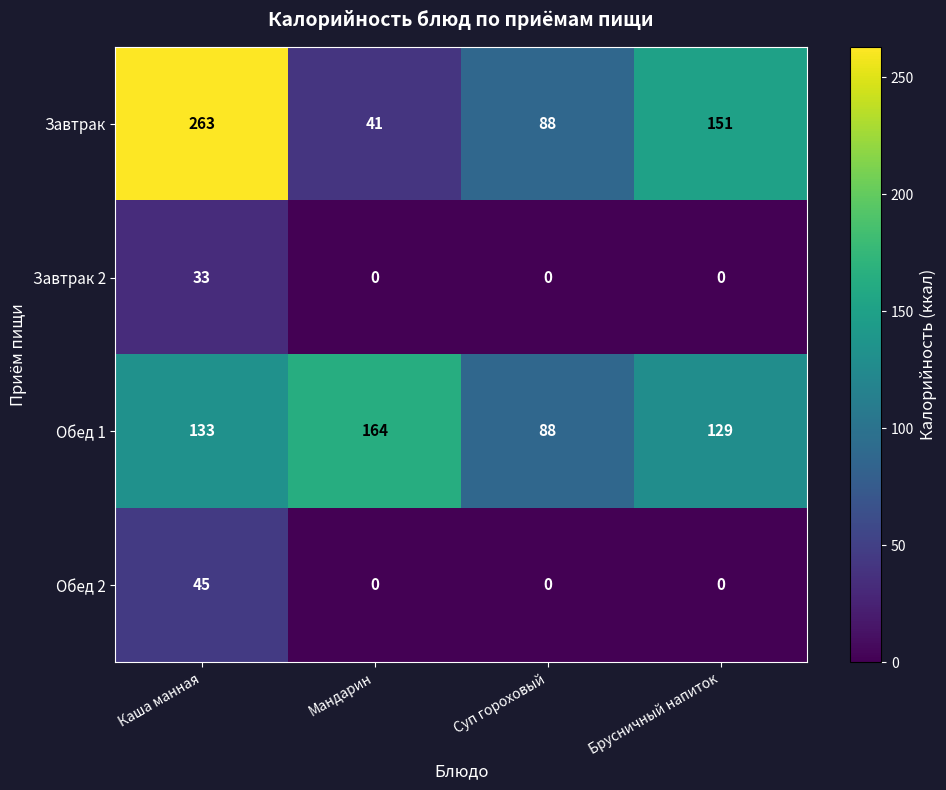

Which series has the largest range (max minus min)?

Завтрак